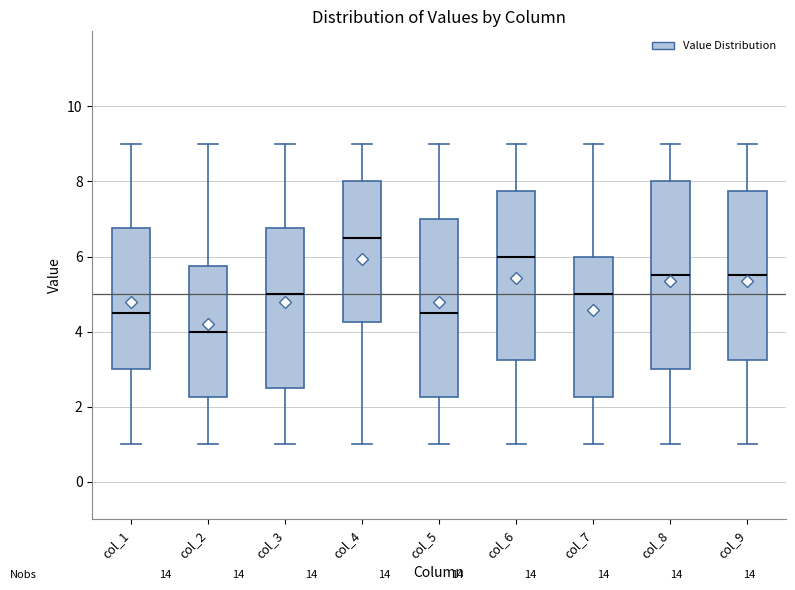

Reading left to right, transcribe this box plot: for each box, give where its median line is, the range the box spans, and where its two whiskers end, as read against the y-axis. The values are not printed on the chart, so give them approximately, as read against the axis.

col_1: median 4.6, box 3.0 to 6.8, whiskers 1.0 to 9.0
col_2: median 4.0, box 2.2 to 5.8, whiskers 1.0 to 9.0
col_3: median 5.0, box 2.6 to 6.8, whiskers 1.0 to 9.0
col_4: median 6.6, box 4.2 to 8.0, whiskers 1.0 to 9.0
col_5: median 4.6, box 2.2 to 7.0, whiskers 1.0 to 9.0
col_6: median 6.0, box 3.2 to 7.8, whiskers 1.0 to 9.0
col_7: median 5.0, box 2.2 to 6.0, whiskers 1.0 to 9.0
col_8: median 5.6, box 3.0 to 8.0, whiskers 1.0 to 9.0
col_9: median 5.6, box 3.2 to 7.8, whiskers 1.0 to 9.0